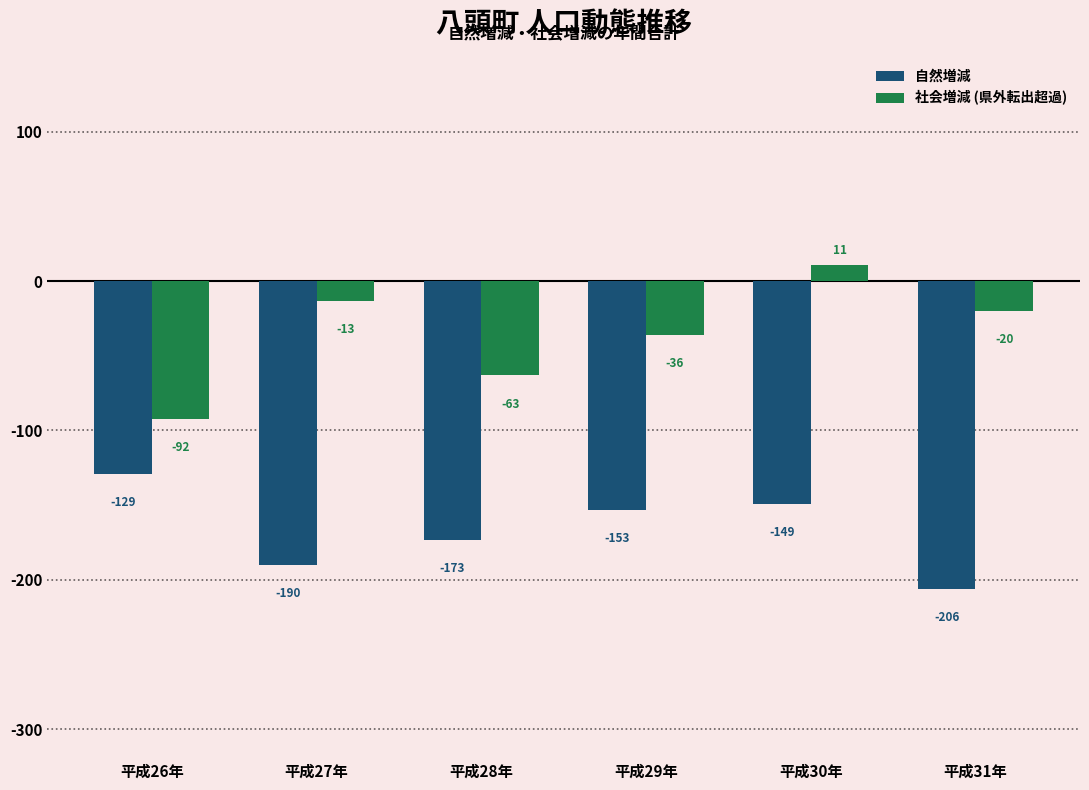

What are all the series names shown in the legend?

自然増減, 社会増減 (県外転出超過)